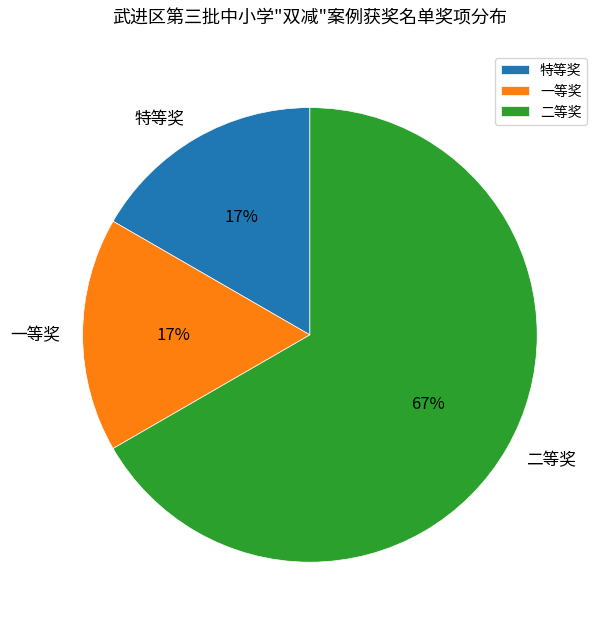

How many segments does this pie chart have?

3